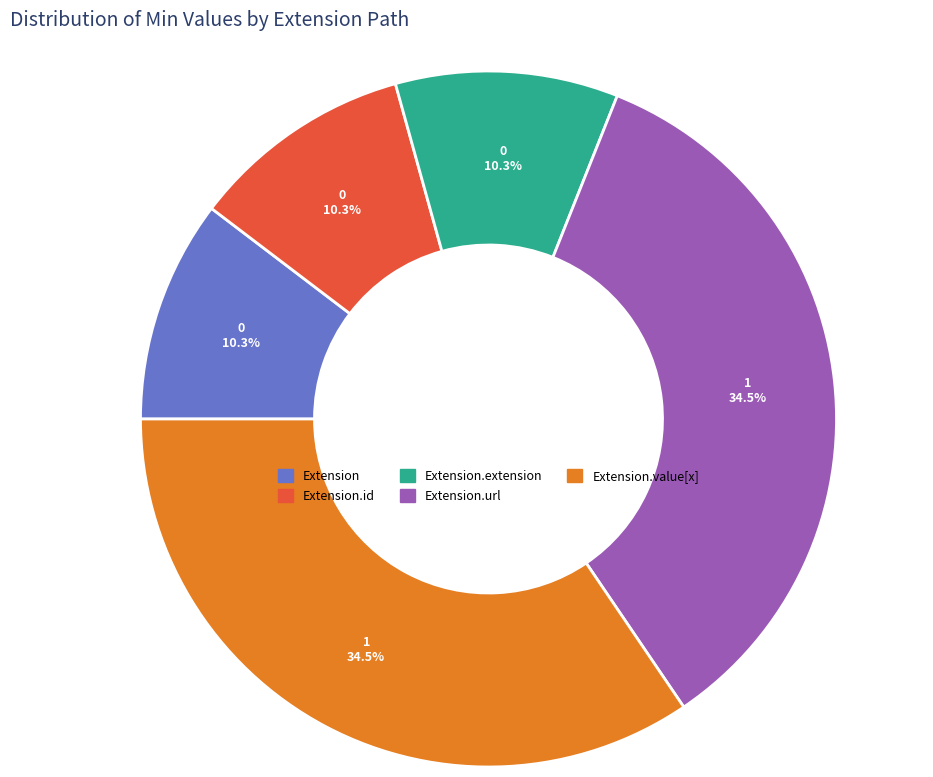

Does any single category account for the majority?

No